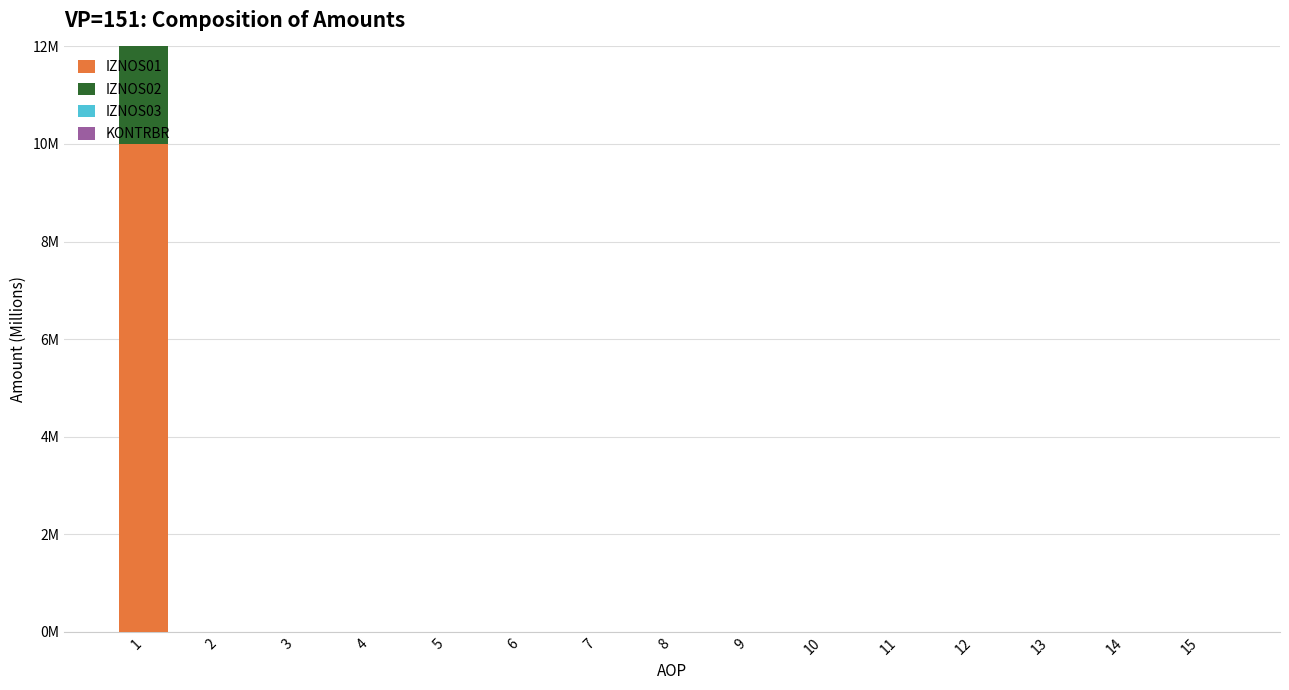

Which series has the largest total across all categories?

IZNOS02